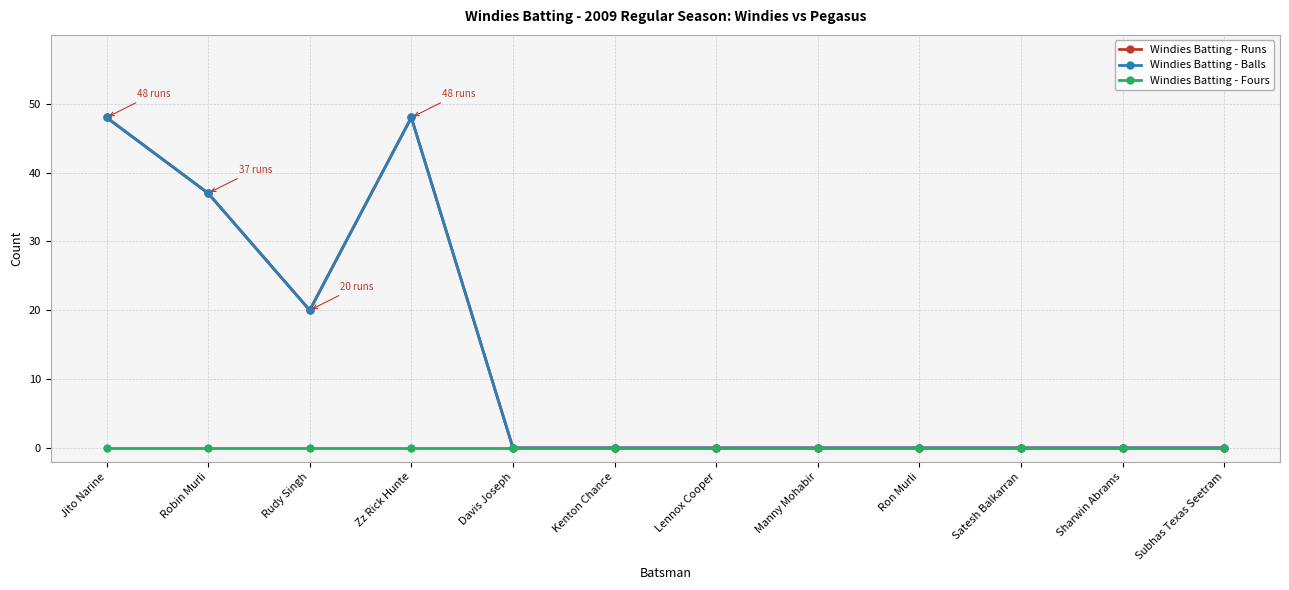

True or false: Windies Batting - Balls and Windies Batting - Fours intersect in this chart.

False